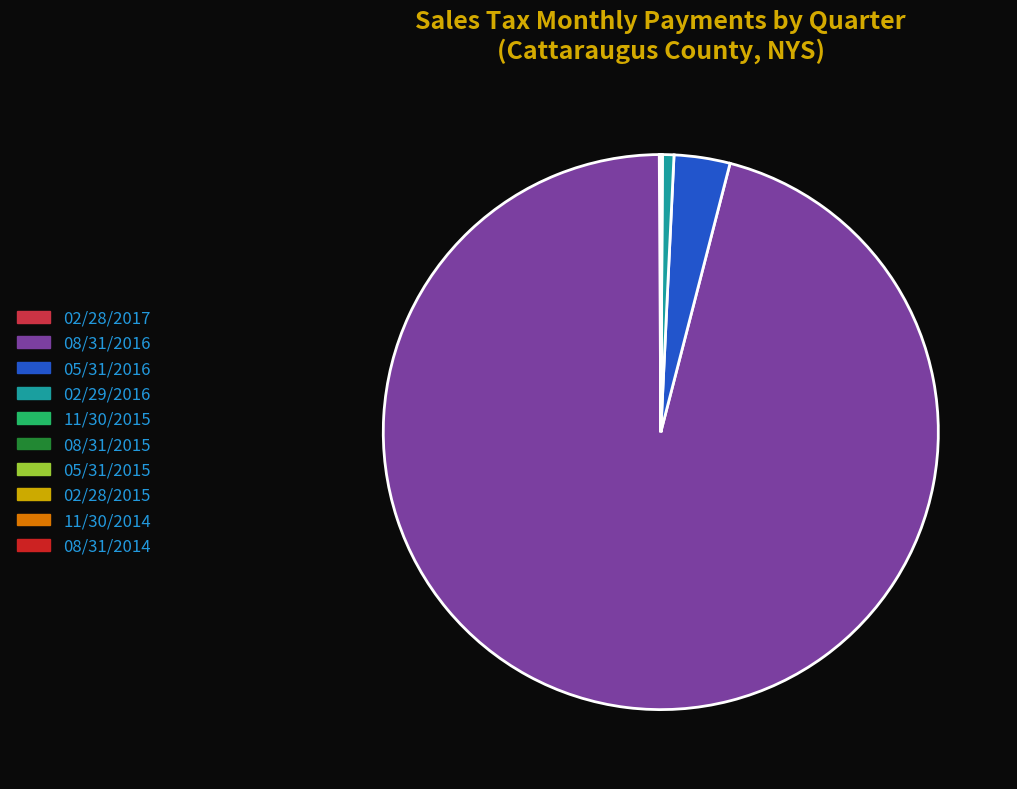

What is the change in value from 08/31/2016 to 02/28/2015?

-1408194.2